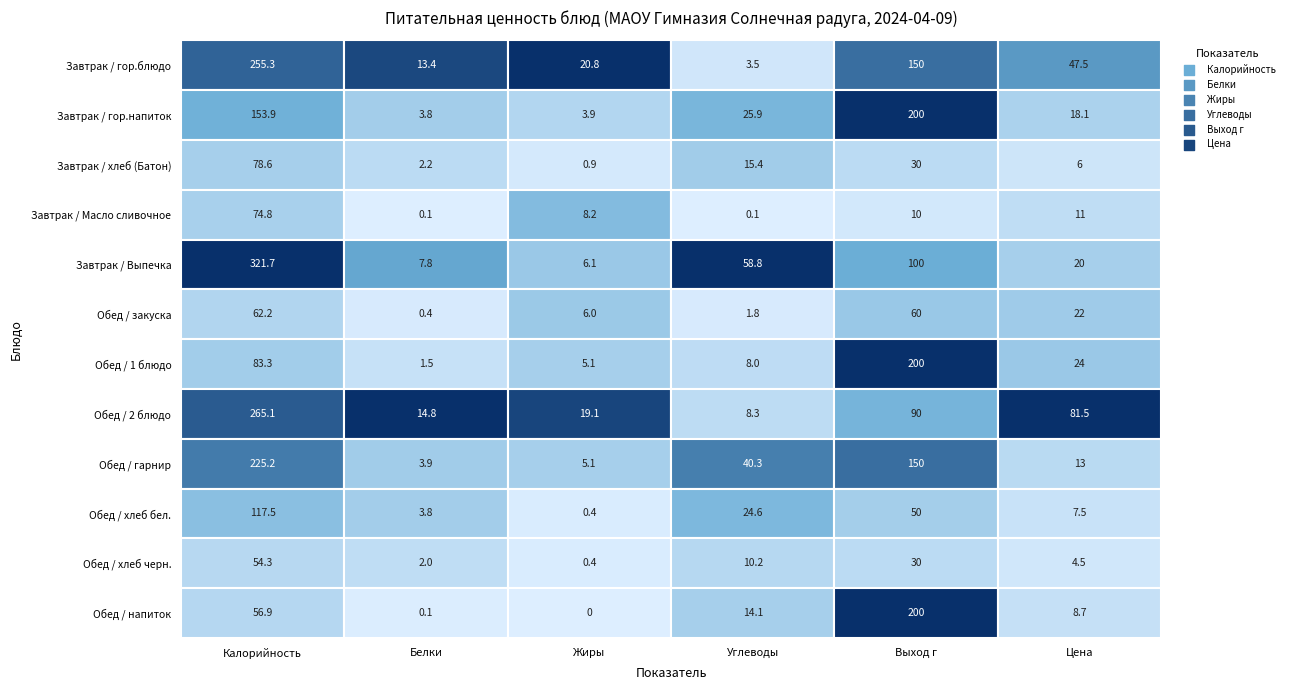

What is the difference between the second highest and second lowest values in the Завтрак / Выпечка series?

92.2